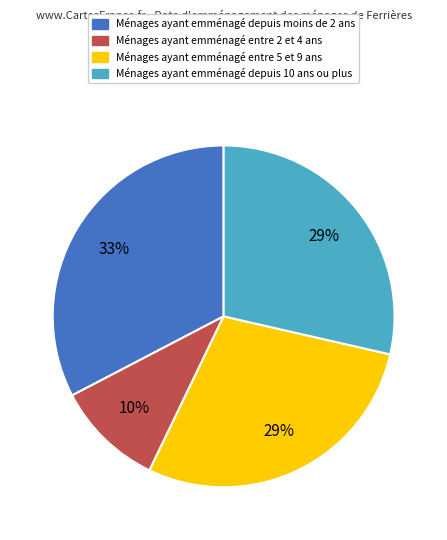

Does any single category account for the majority?

No